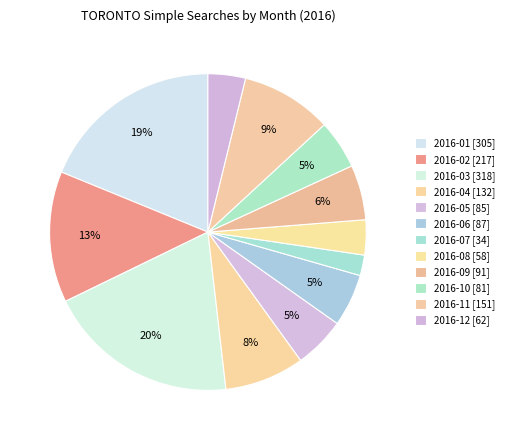

Do 2016-03 and 2016-01 together represent more than half of the pie?

No